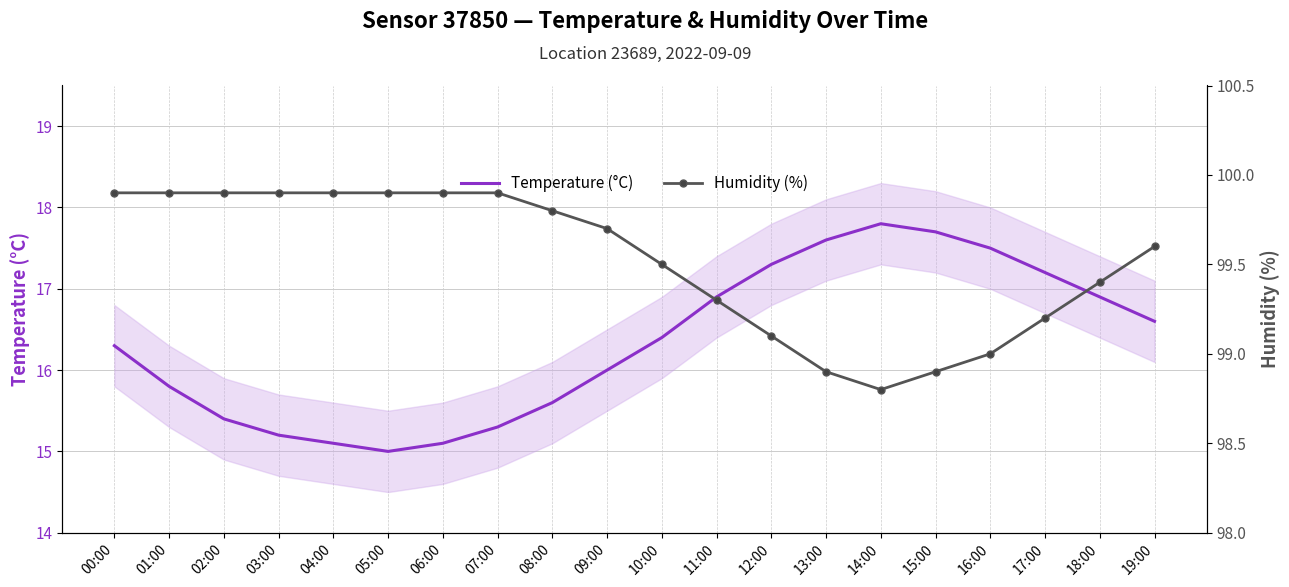

What is the spread (max minus min) of values at 09:00?

83.7